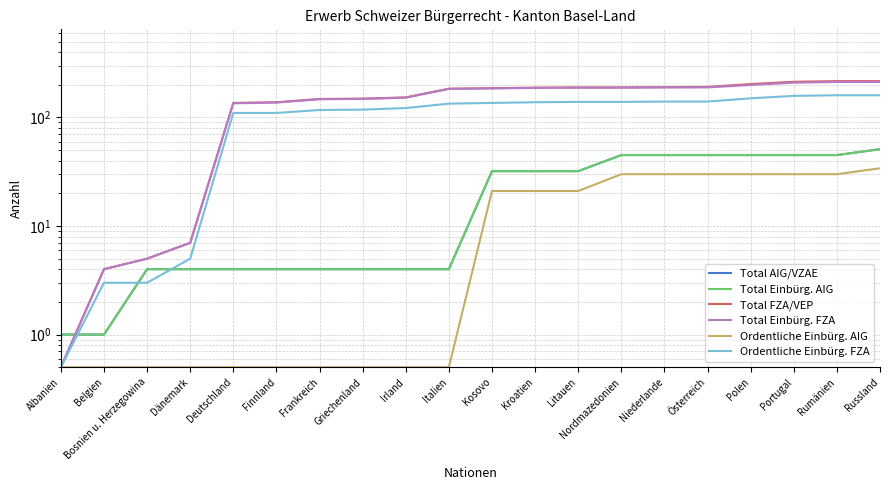

What value does the Total Einbürg. FZA series have at Portugal?

209.0